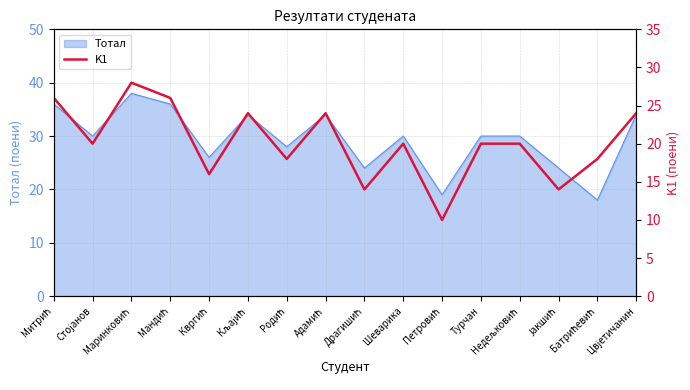

Which category has the highest value across all series?

Маринковић